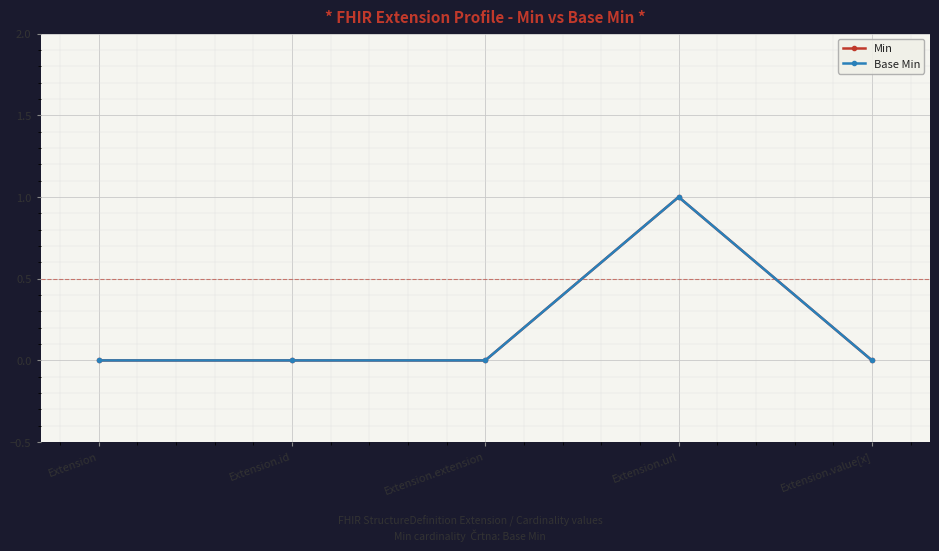

True or false: Base Min and Min cross at least once.

False